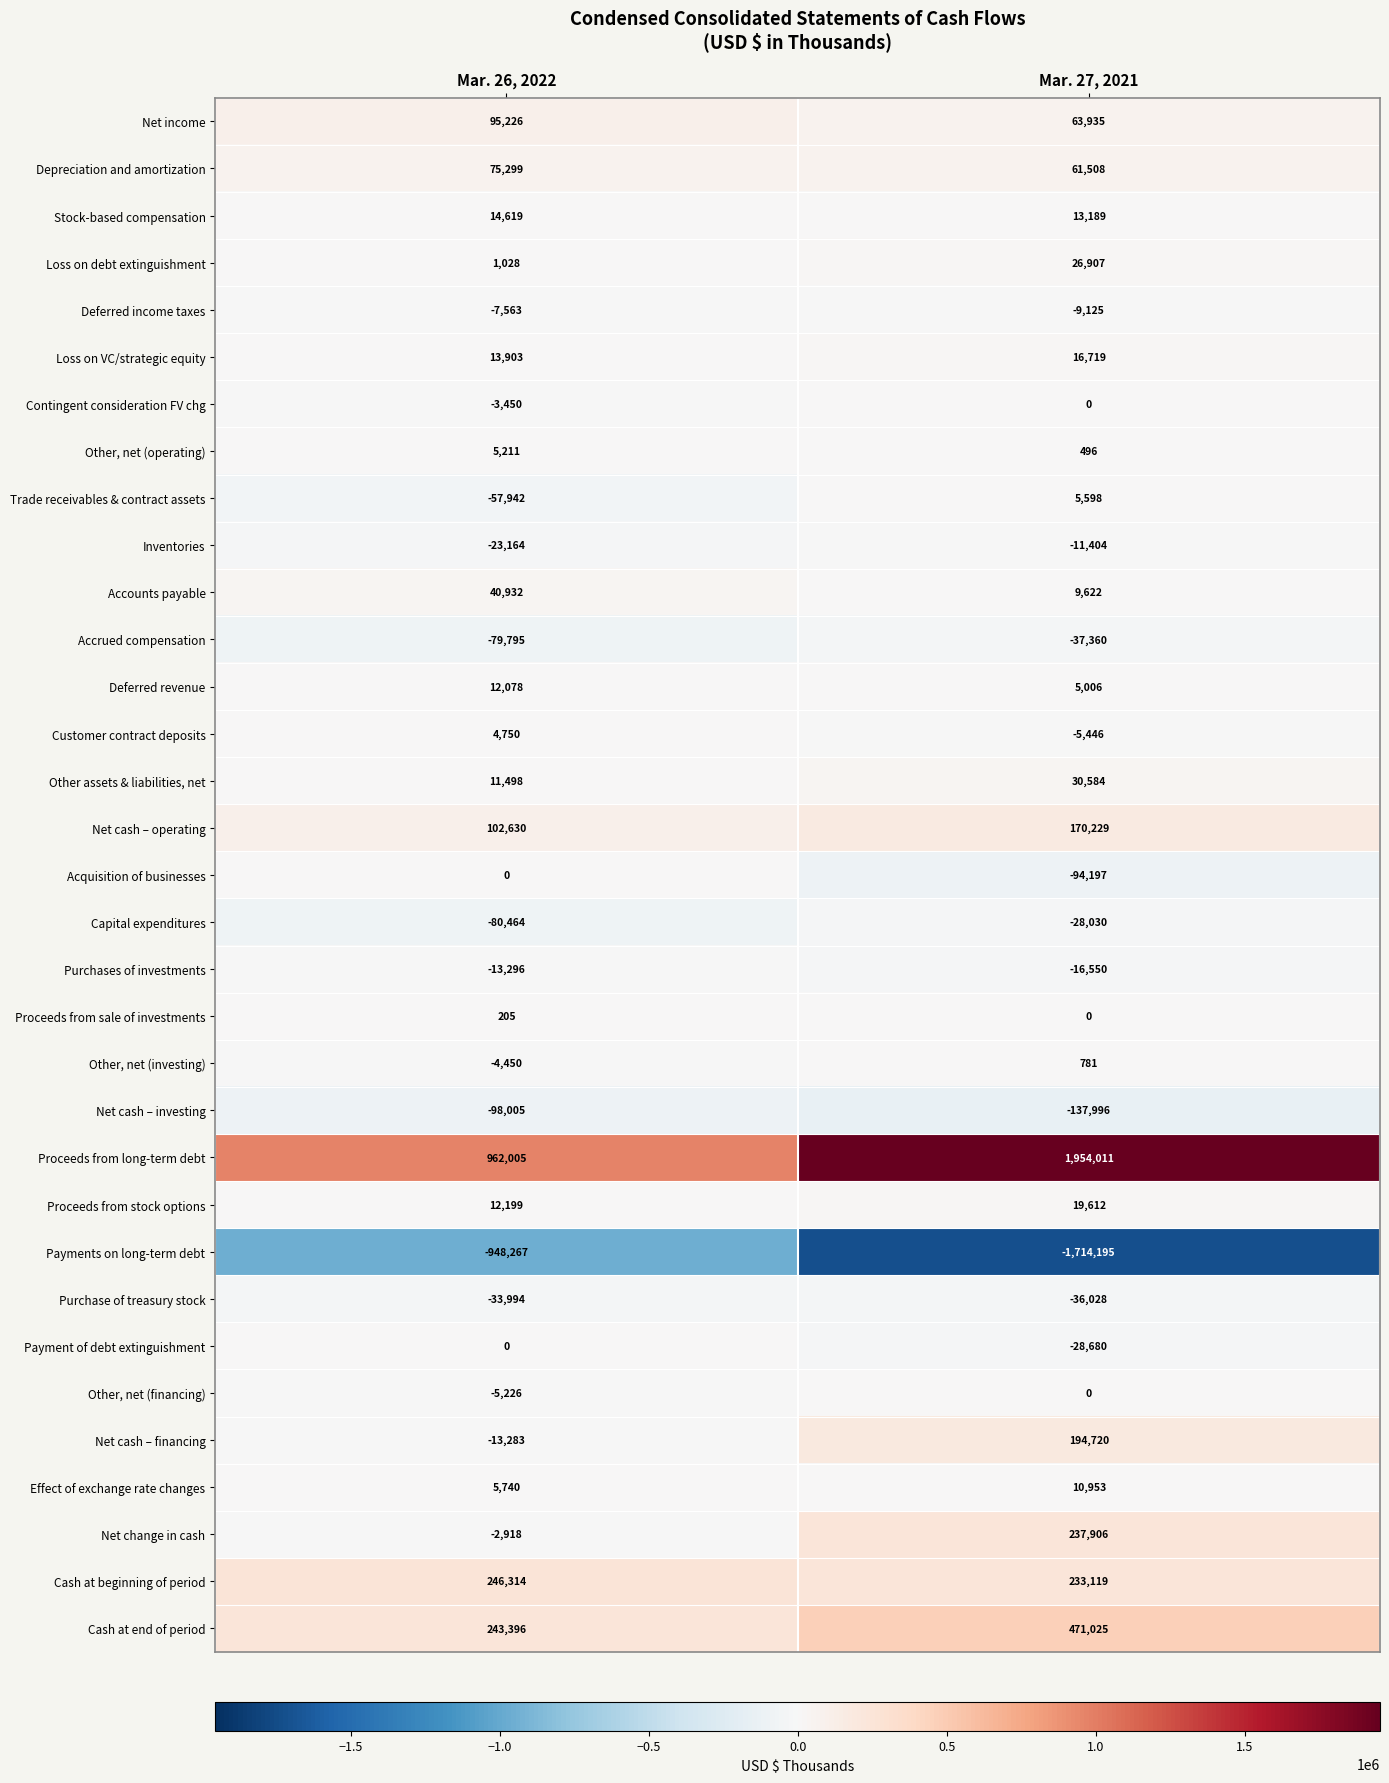

What is the difference between the maximum and minimum values in the Net cash – operating series?

67599